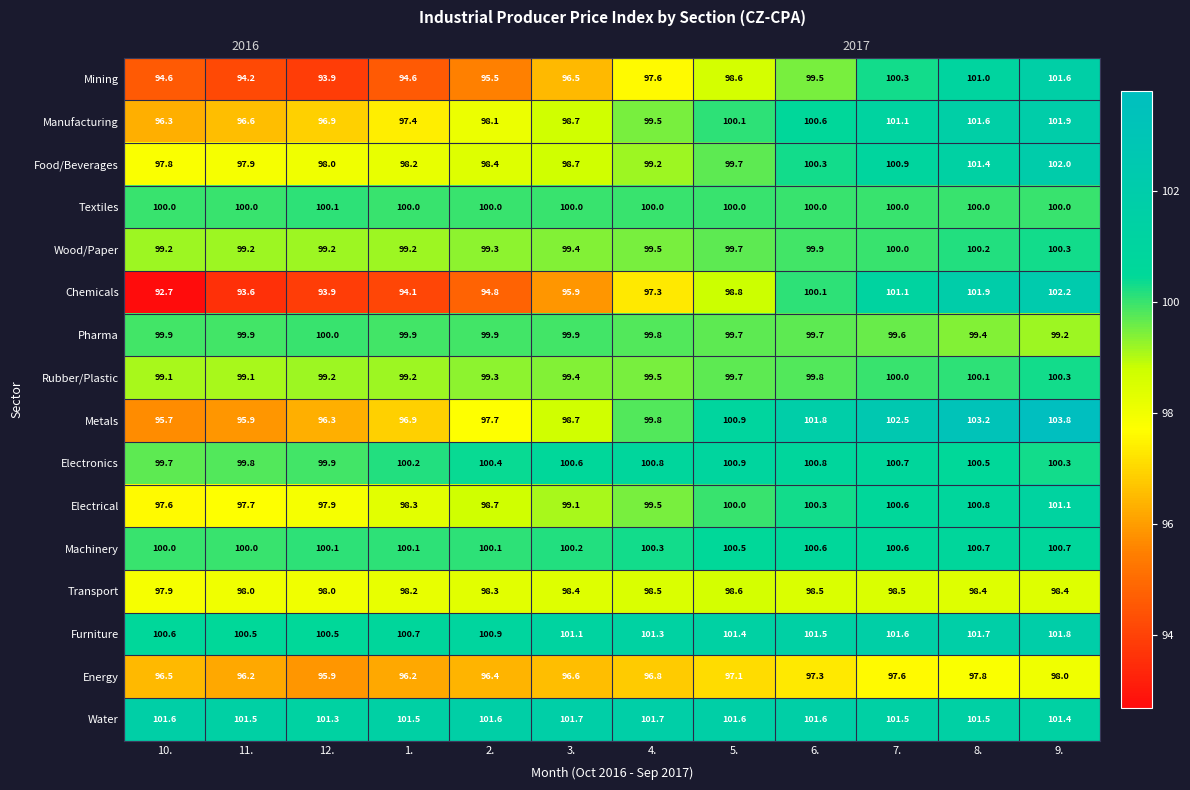

At how many categories does at least one series exceed 94?

12